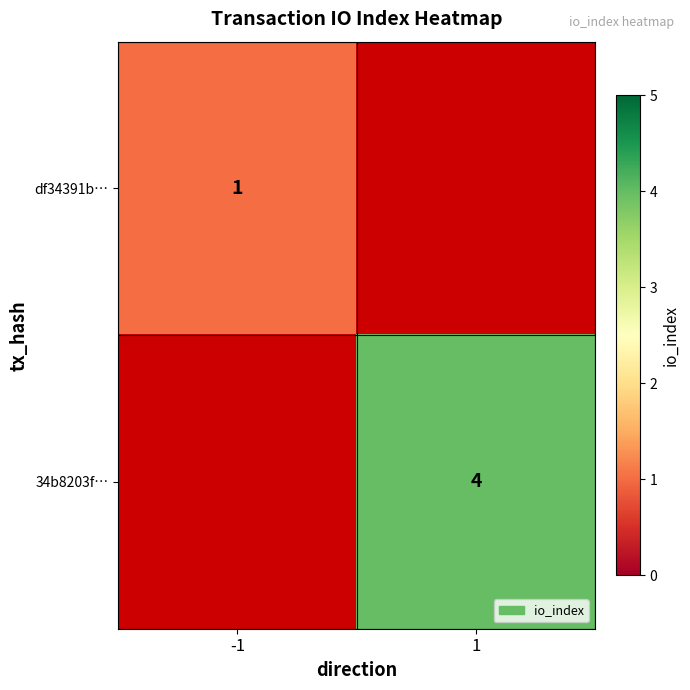

The 34b8203f… series shows 4 at 1. True or false?

True